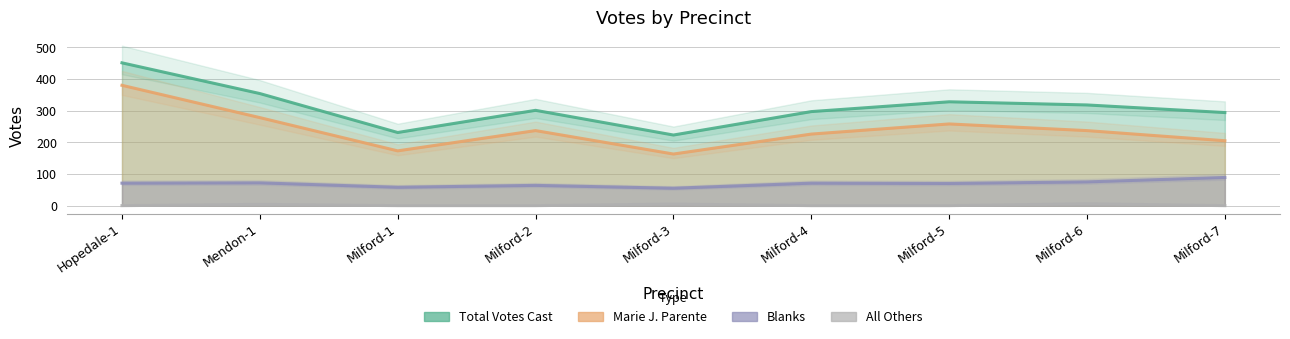

At which category is the sum across all series the highest?

Hopedale-1